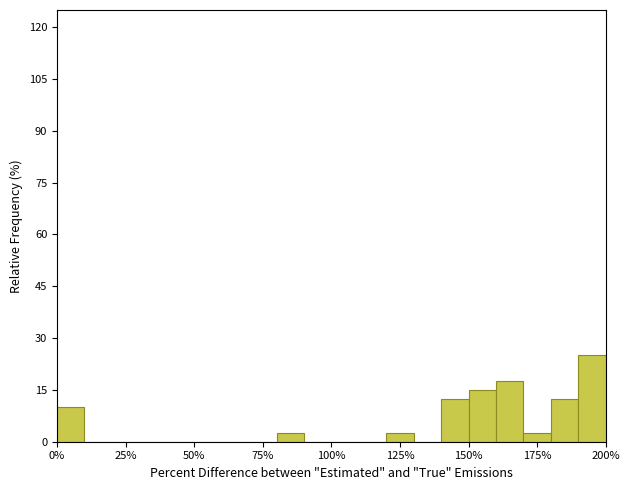

Read against the x-axis, roughly where is the centre of the tallest bar?

195